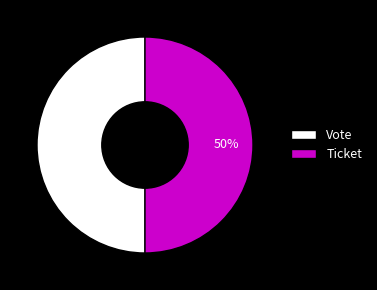

Do Ticket and Vote together represent more than half of the pie?

Yes